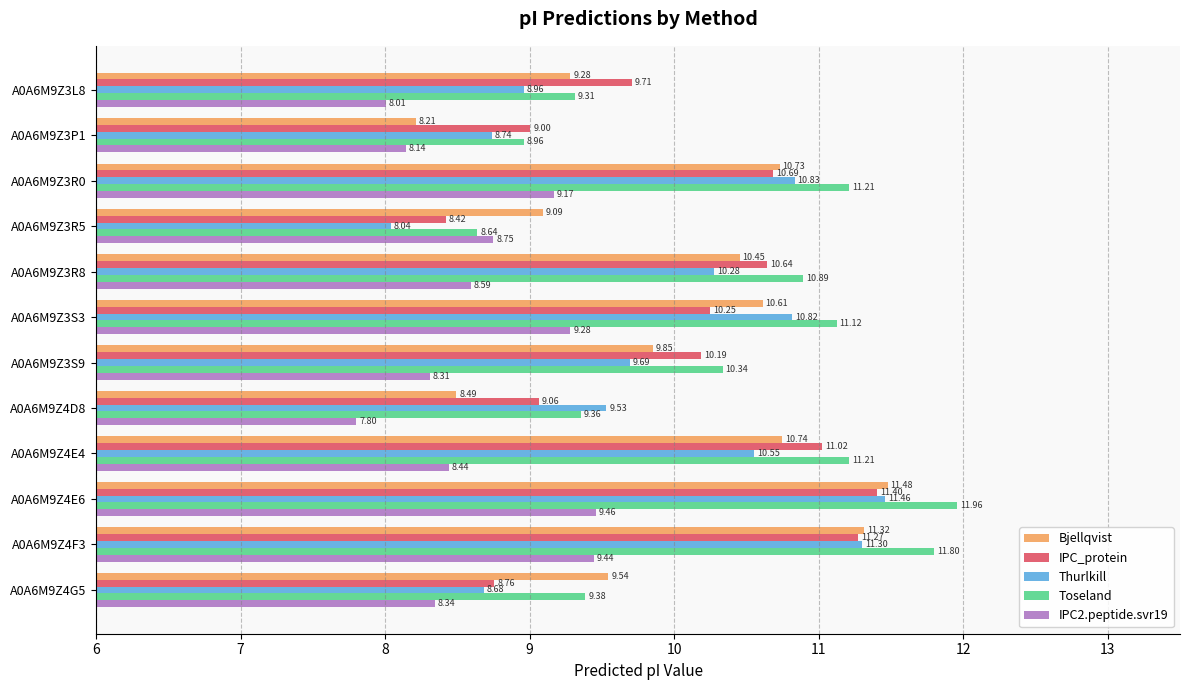

What is the difference between the IPC_protein values at A0A6M9Z4D8 and A0A6M9Z3R8?

1.6